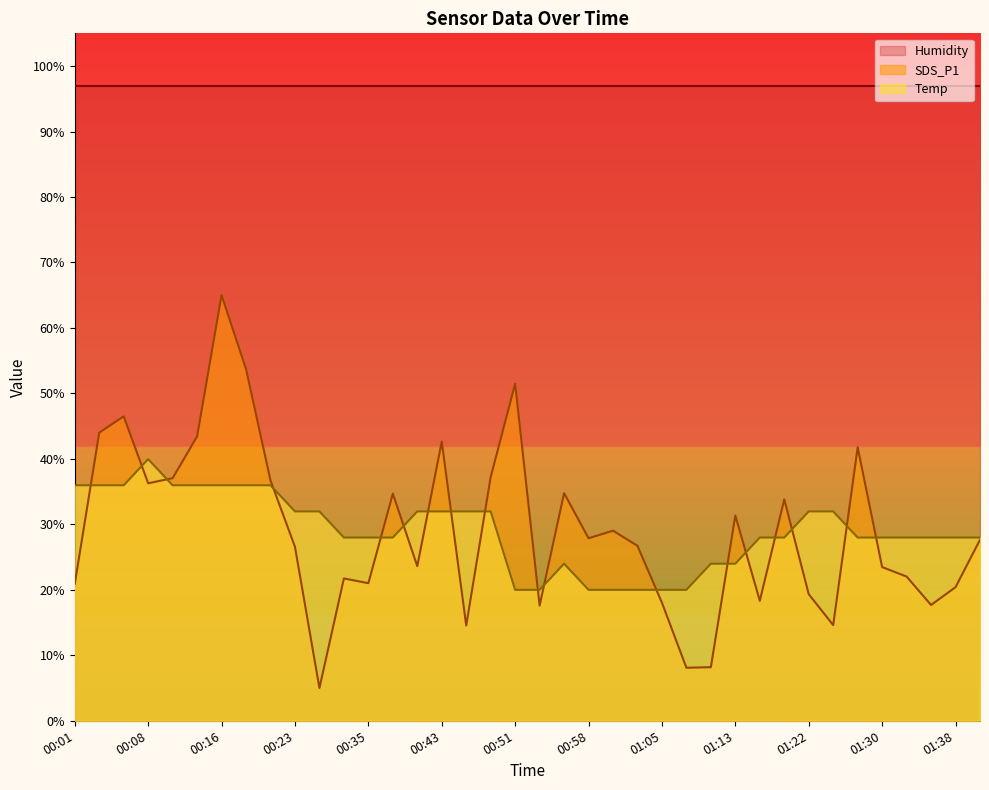

The value of SDS_P1 at 01:11 is 3.0. True or false?

False